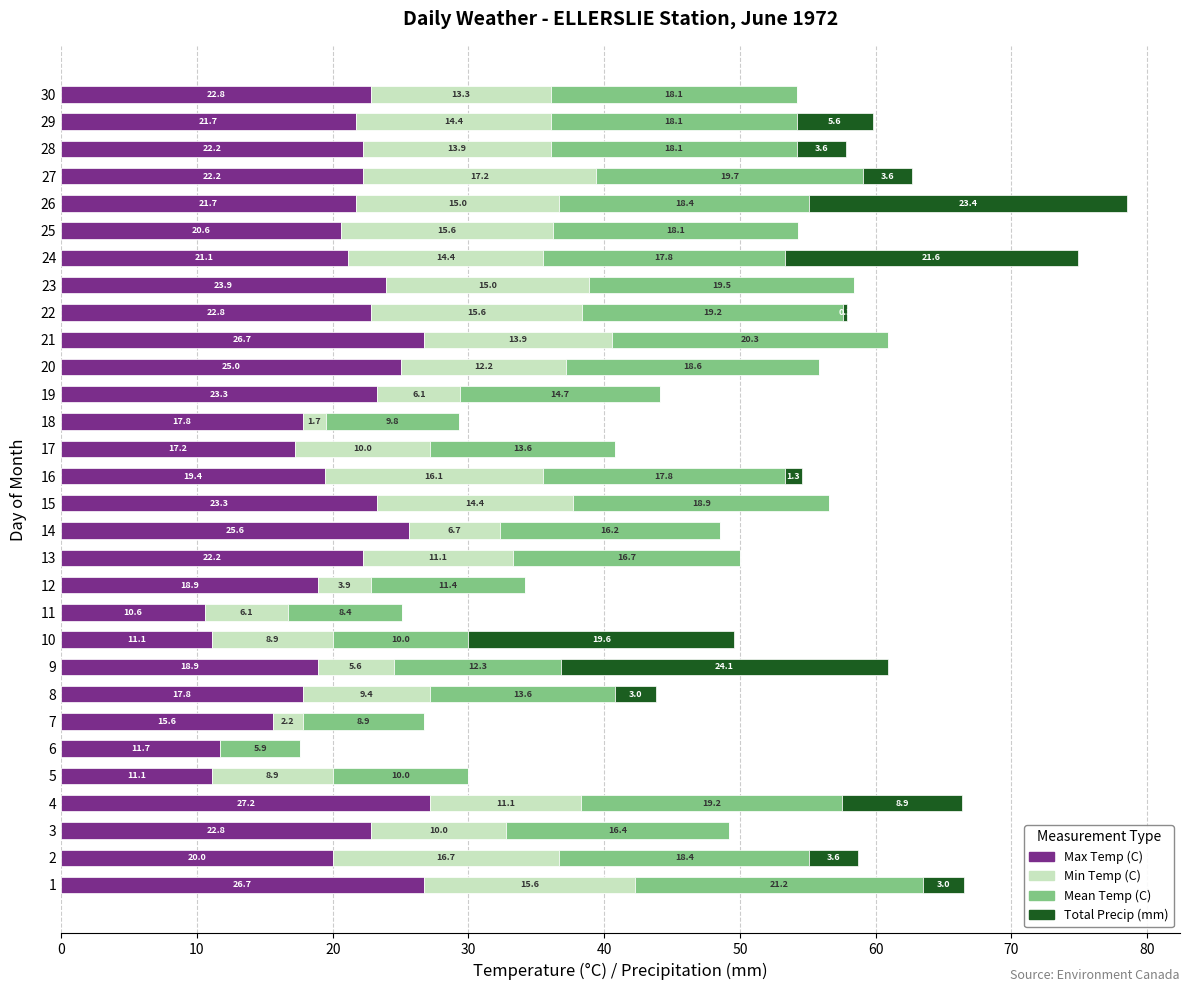

Read the Max Temp (C) value at 6.

11.7